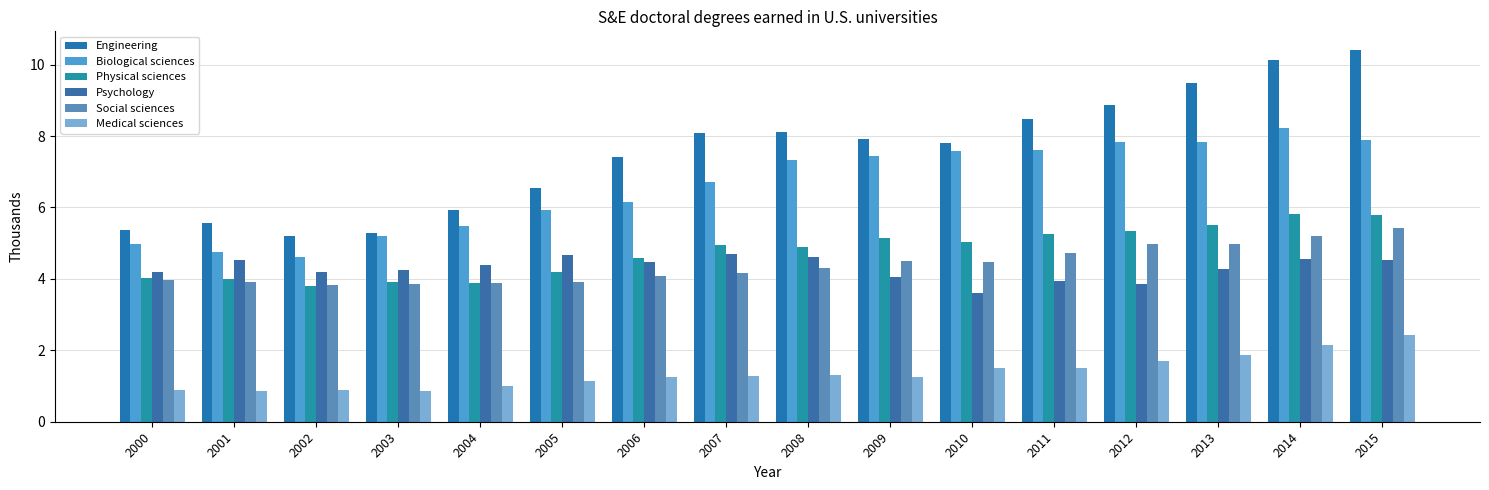

Between 2002 and 2012, which series saw the biggest shift?

Engineering